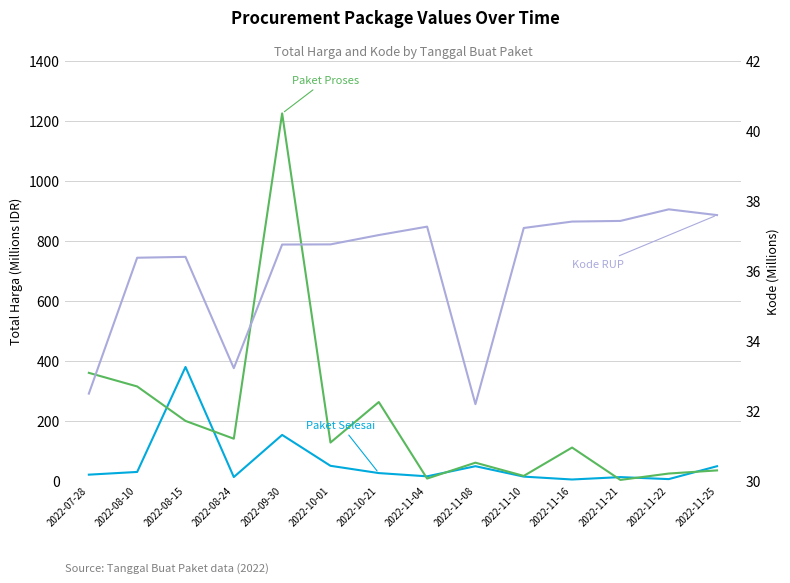

At how many categories does at least one series exceed 363?

2